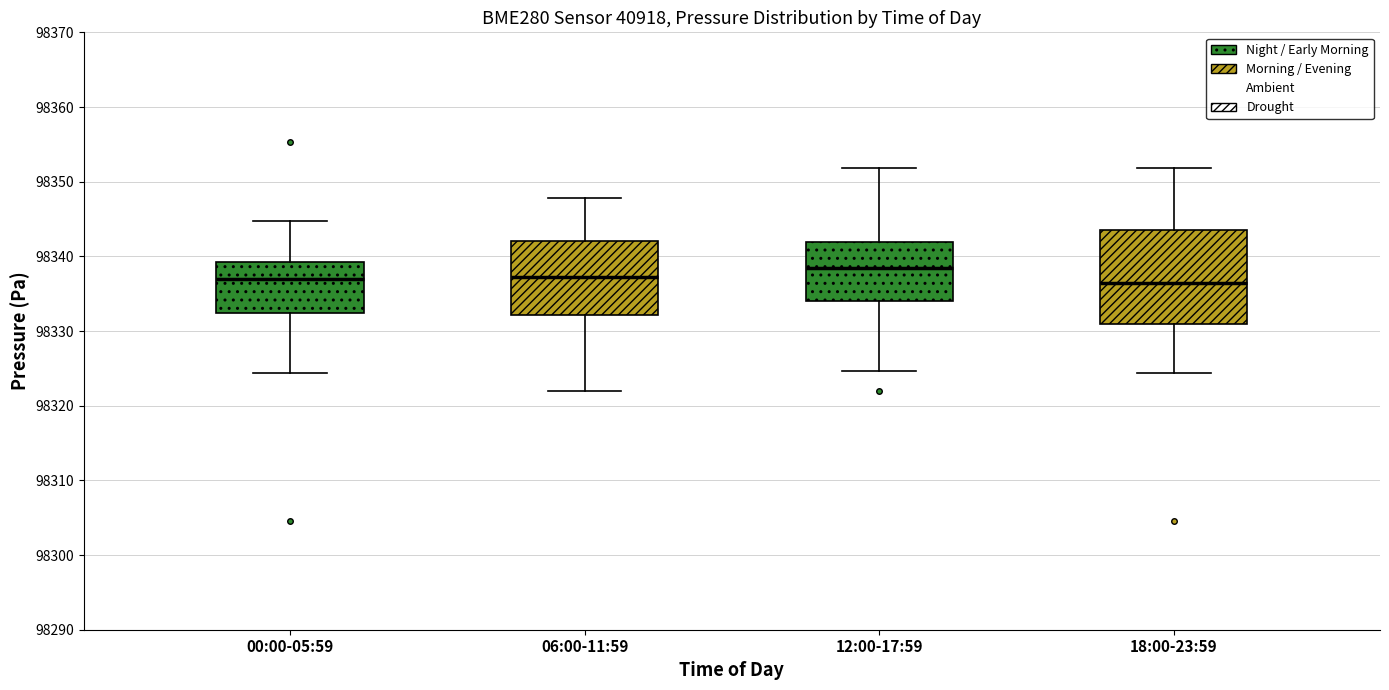

Reading left to right, read every box against the y-axis: the position of its median line, the range the box covers, and the ends of its whiskers. The values are not printed on the chart, so give them approximately, as read against the axis.

00:00-05:59: median 98337, box 98332 to 98339, whiskers 98324 to 98345
06:00-11:59: median 98337, box 98332 to 98342, whiskers 98322 to 98348
12:00-17:59: median 98338, box 98334 to 98342, whiskers 98325 to 98352
18:00-23:59: median 98336, box 98331 to 98344, whiskers 98324 to 98352